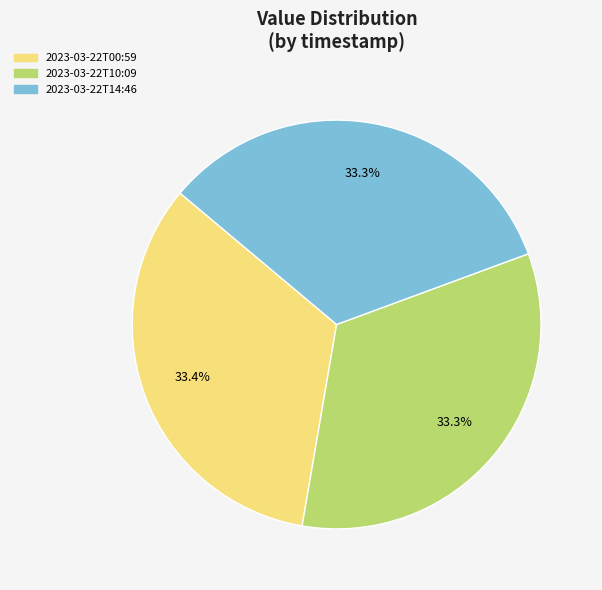

Do 2023-03-22T10:09 and 2023-03-22T00:59 together represent more than half of the pie?

Yes